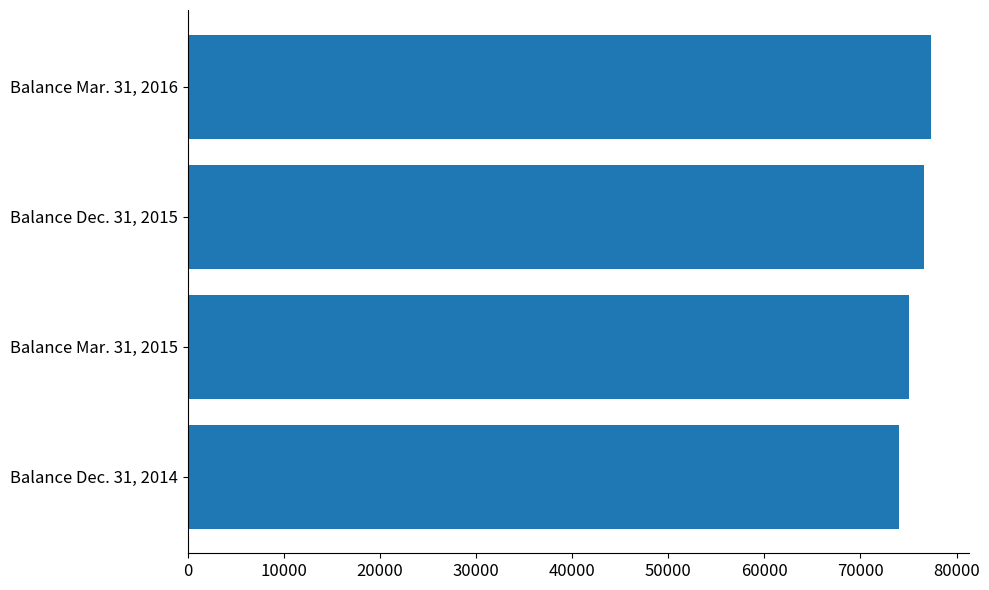

What is the smallest value displayed?

73996